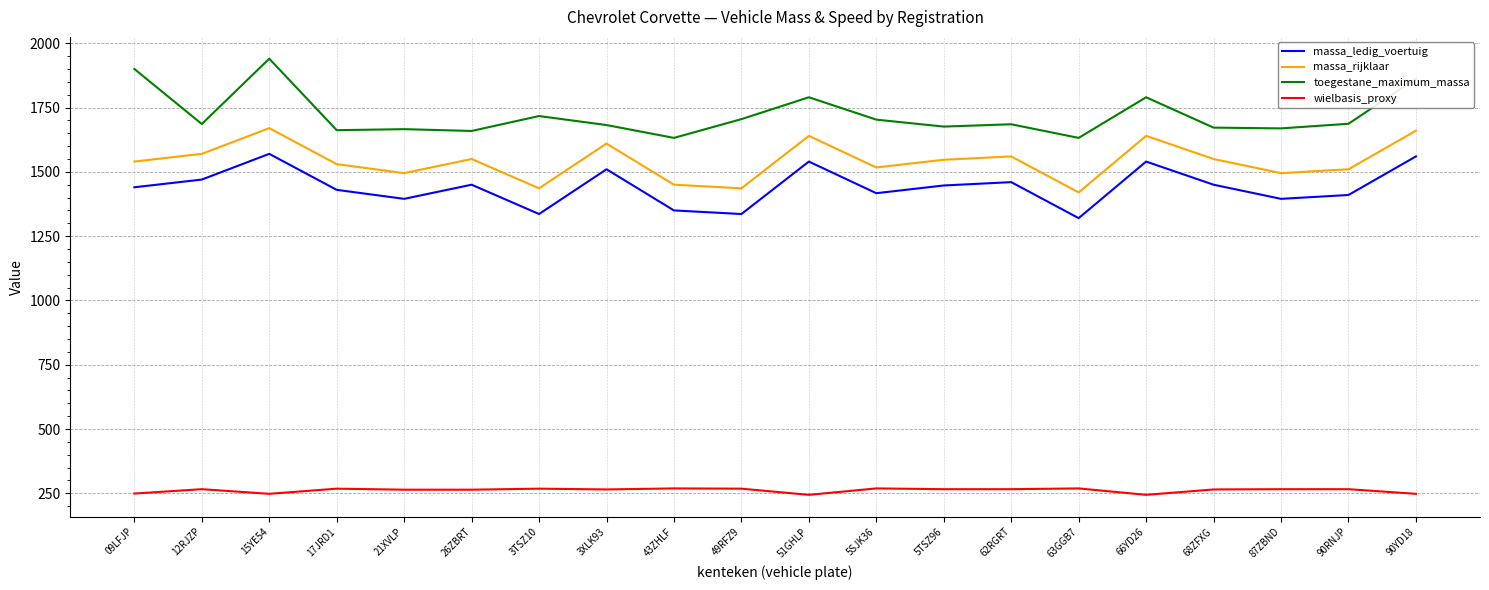

Which category has the highest value across all series?

15YE54